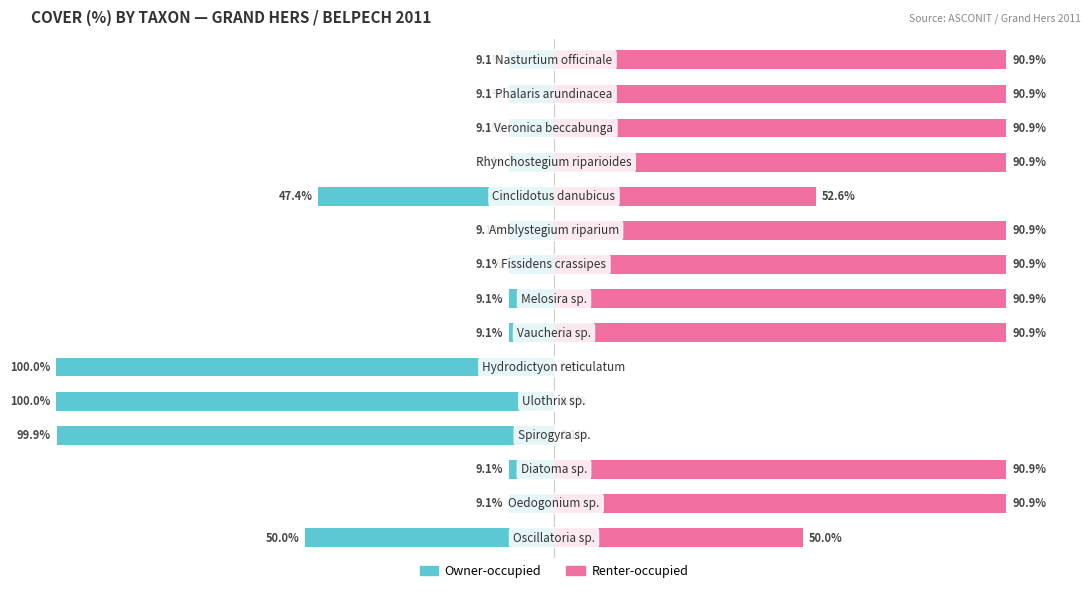

Which series has the largest range (max minus min)?

Renter-occupied